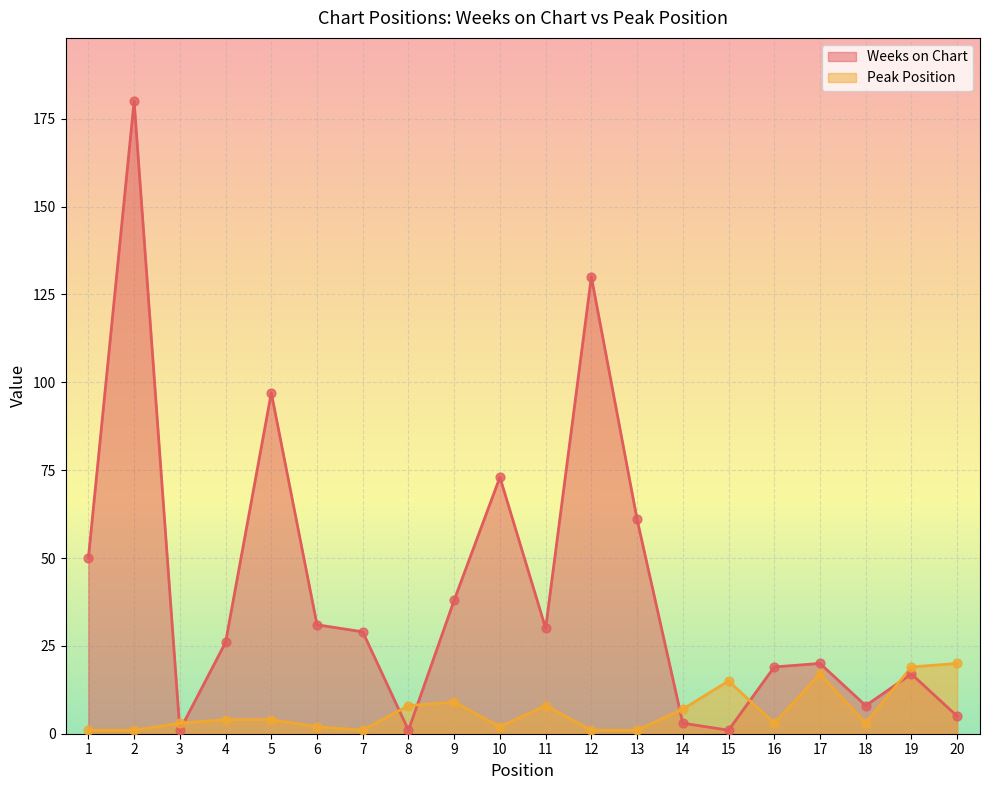

Is the value of Peak Position at 18 greater than the value of Weeks on Chart at 1?

No